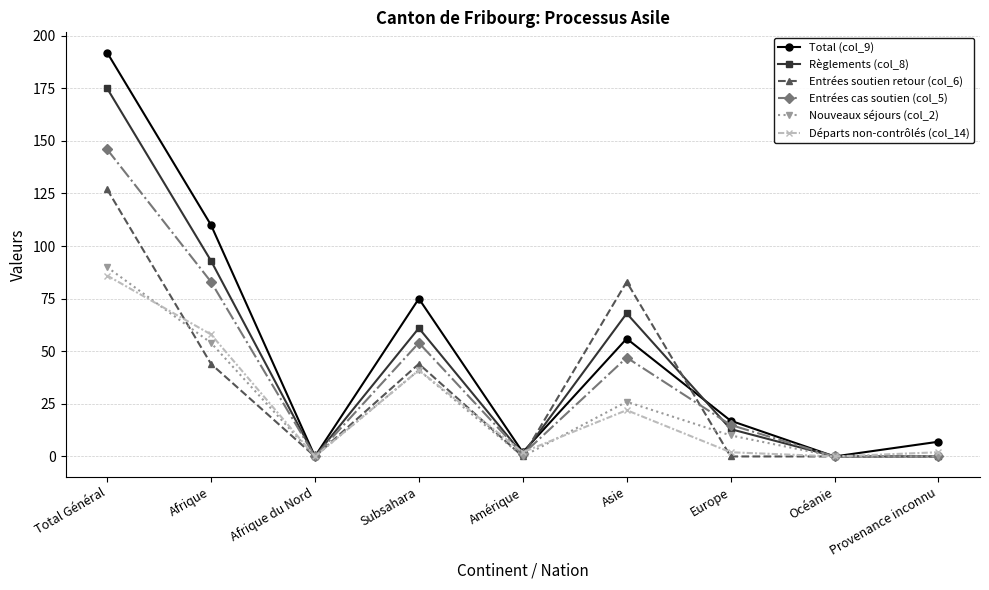

Where does the Total (col_9) series first go above 17?

Total Général